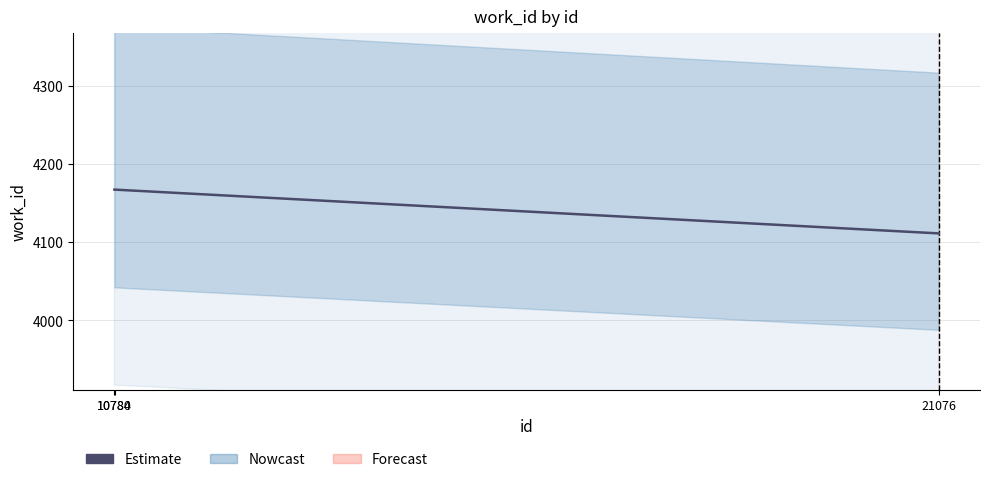

Which category has the highest value across all series?

10780